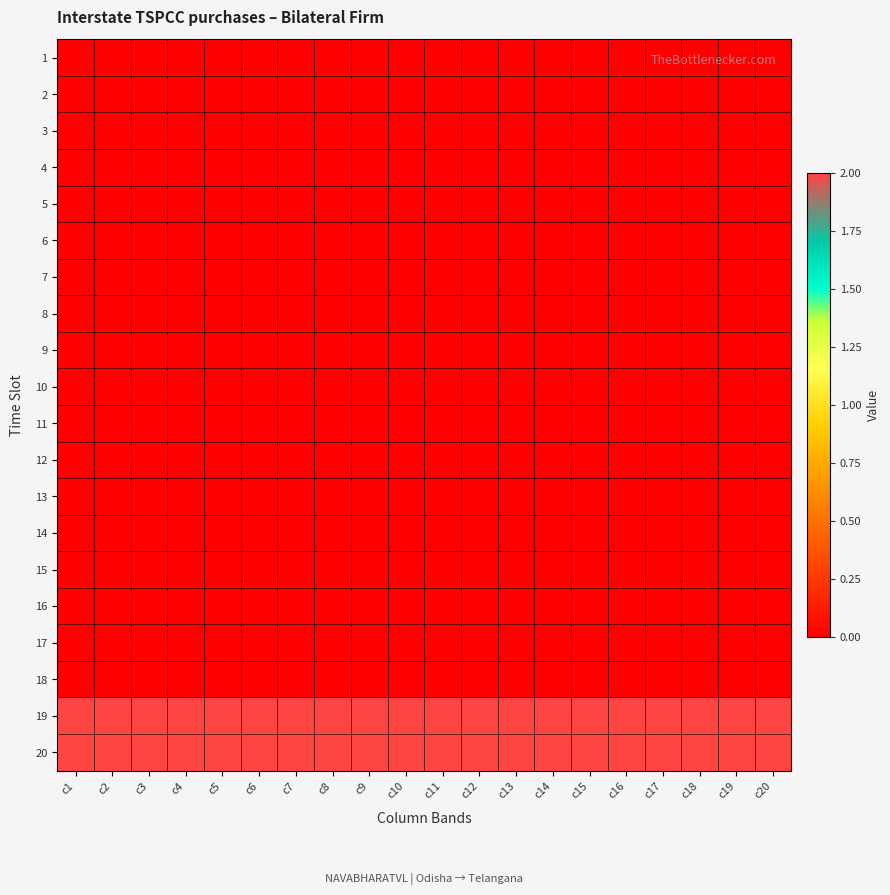

Reading left to right, what are all the values shown in this chart?

1: c1=0	c2=0	c3=0	c4=0	c5=0	c6=0	c7=0	c8=0	c9=0	c10=0	c11=0	c12=0	c13=0	c14=0	c15=0	c16=0	c17=0	c18=0	c19=0	c20=0
2: c1=0	c2=0	c3=0	c4=0	c5=0	c6=0	c7=0	c8=0	c9=0	c10=0	c11=0	c12=0	c13=0	c14=0	c15=0	c16=0	c17=0	c18=0	c19=0	c20=0
3: c1=0	c2=0	c3=0	c4=0	c5=0	c6=0	c7=0	c8=0	c9=0	c10=0	c11=0	c12=0	c13=0	c14=0	c15=0	c16=0	c17=0	c18=0	c19=0	c20=0
4: c1=0	c2=0	c3=0	c4=0	c5=0	c6=0	c7=0	c8=0	c9=0	c10=0	c11=0	c12=0	c13=0	c14=0	c15=0	c16=0	c17=0	c18=0	c19=0	c20=0
5: c1=0	c2=0	c3=0	c4=0	c5=0	c6=0	c7=0	c8=0	c9=0	c10=0	c11=0	c12=0	c13=0	c14=0	c15=0	c16=0	c17=0	c18=0	c19=0	c20=0
6: c1=0	c2=0	c3=0	c4=0	c5=0	c6=0	c7=0	c8=0	c9=0	c10=0	c11=0	c12=0	c13=0	c14=0	c15=0	c16=0	c17=0	c18=0	c19=0	c20=0
7: c1=0	c2=0	c3=0	c4=0	c5=0	c6=0	c7=0	c8=0	c9=0	c10=0	c11=0	c12=0	c13=0	c14=0	c15=0	c16=0	c17=0	c18=0	c19=0	c20=0
8: c1=0	c2=0	c3=0	c4=0	c5=0	c6=0	c7=0	c8=0	c9=0	c10=0	c11=0	c12=0	c13=0	c14=0	c15=0	c16=0	c17=0	c18=0	c19=0	c20=0
9: c1=0	c2=0	c3=0	c4=0	c5=0	c6=0	c7=0	c8=0	c9=0	c10=0	c11=0	c12=0	c13=0	c14=0	c15=0	c16=0	c17=0	c18=0	c19=0	c20=0
10: c1=0	c2=0	c3=0	c4=0	c5=0	c6=0	c7=0	c8=0	c9=0	c10=0	c11=0	c12=0	c13=0	c14=0	c15=0	c16=0	c17=0	c18=0	c19=0	c20=0
11: c1=0	c2=0	c3=0	c4=0	c5=0	c6=0	c7=0	c8=0	c9=0	c10=0	c11=0	c12=0	c13=0	c14=0	c15=0	c16=0	c17=0	c18=0	c19=0	c20=0
12: c1=0	c2=0	c3=0	c4=0	c5=0	c6=0	c7=0	c8=0	c9=0	c10=0	c11=0	c12=0	c13=0	c14=0	c15=0	c16=0	c17=0	c18=0	c19=0	c20=0
13: c1=0	c2=0	c3=0	c4=0	c5=0	c6=0	c7=0	c8=0	c9=0	c10=0	c11=0	c12=0	c13=0	c14=0	c15=0	c16=0	c17=0	c18=0	c19=0	c20=0
14: c1=0	c2=0	c3=0	c4=0	c5=0	c6=0	c7=0	c8=0	c9=0	c10=0	c11=0	c12=0	c13=0	c14=0	c15=0	c16=0	c17=0	c18=0	c19=0	c20=0
15: c1=0	c2=0	c3=0	c4=0	c5=0	c6=0	c7=0	c8=0	c9=0	c10=0	c11=0	c12=0	c13=0	c14=0	c15=0	c16=0	c17=0	c18=0	c19=0	c20=0
16: c1=0	c2=0	c3=0	c4=0	c5=0	c6=0	c7=0	c8=0	c9=0	c10=0	c11=0	c12=0	c13=0	c14=0	c15=0	c16=0	c17=0	c18=0	c19=0	c20=0
17: c1=0	c2=0	c3=0	c4=0	c5=0	c6=0	c7=0	c8=0	c9=0	c10=0	c11=0	c12=0	c13=0	c14=0	c15=0	c16=0	c17=0	c18=0	c19=0	c20=0
18: c1=0	c2=0	c3=0	c4=0	c5=0	c6=0	c7=0	c8=0	c9=0	c10=0	c11=0	c12=0	c13=0	c14=0	c15=0	c16=0	c17=0	c18=0	c19=0	c20=0
19: c1=2	c2=2	c3=2	c4=2	c5=2	c6=2	c7=2	c8=2	c9=2	c10=2	c11=2	c12=2	c13=2	c14=2	c15=2	c16=2	c17=2	c18=2	c19=2	c20=2
20: c1=2	c2=2	c3=2	c4=2	c5=2	c6=2	c7=2	c8=2	c9=2	c10=2	c11=2	c12=2	c13=2	c14=2	c15=2	c16=2	c17=2	c18=2	c19=2	c20=2